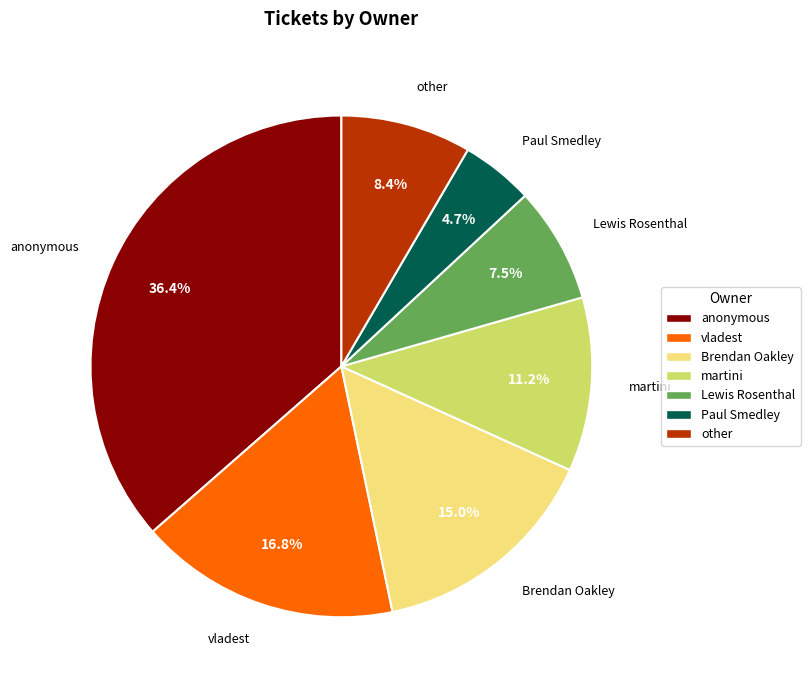

Which slice is the smallest?

Paul Smedley